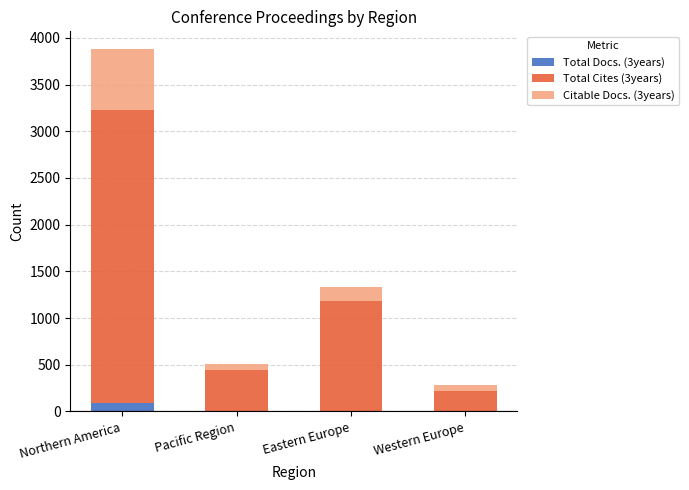

What is the total value across all series at Northern America?

3877